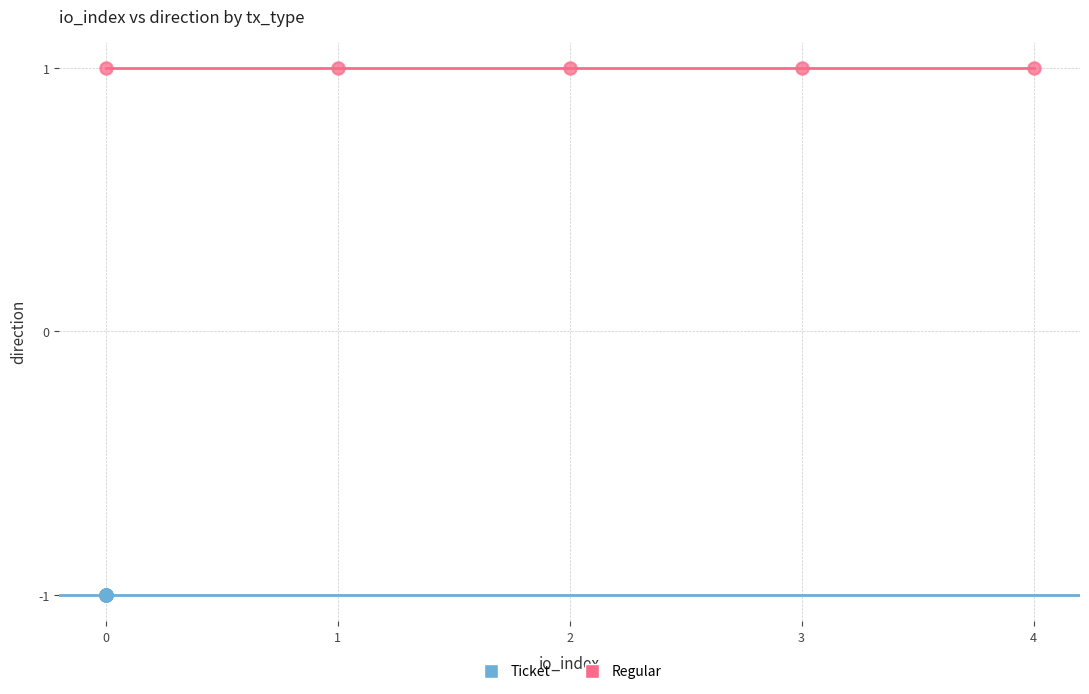

Which series contains the lowest Y value?

Ticket